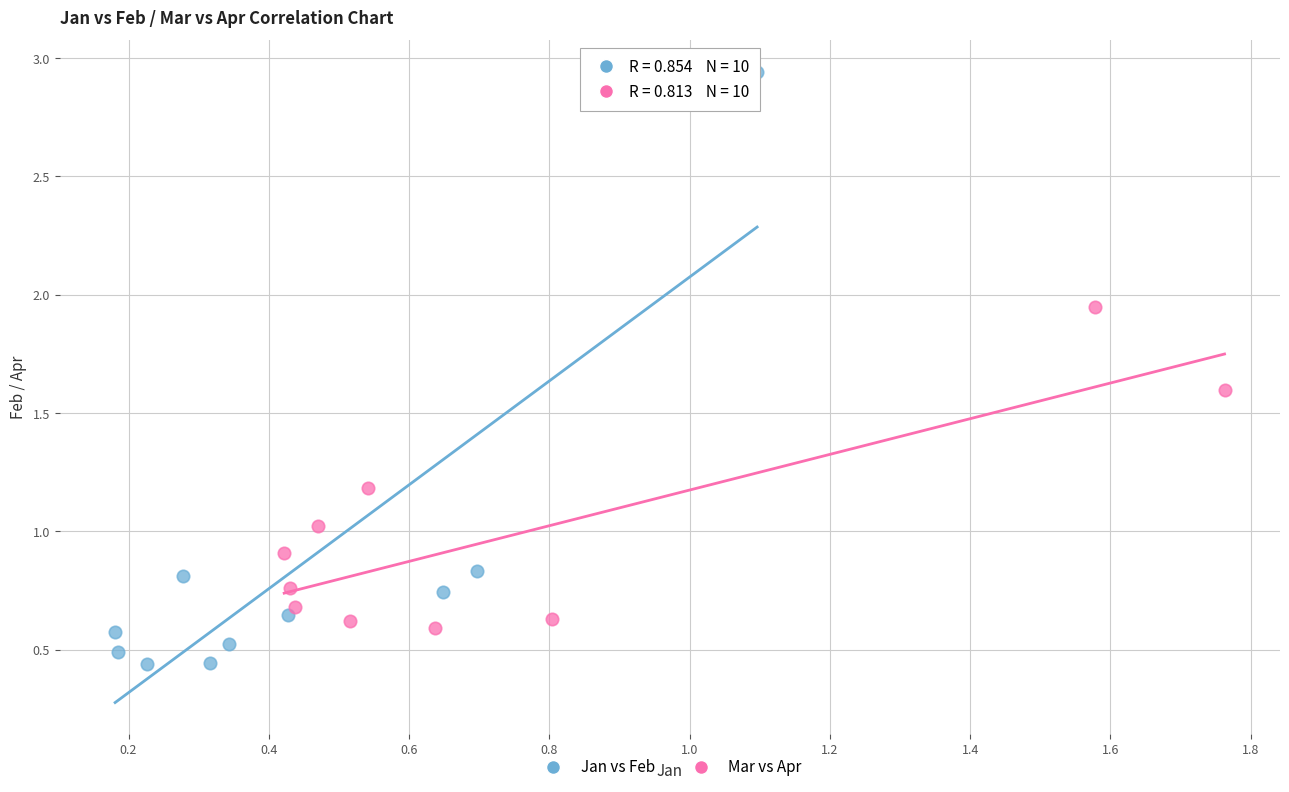

What are all the series names shown in the legend?

Jan vs Feb, Mar vs Apr